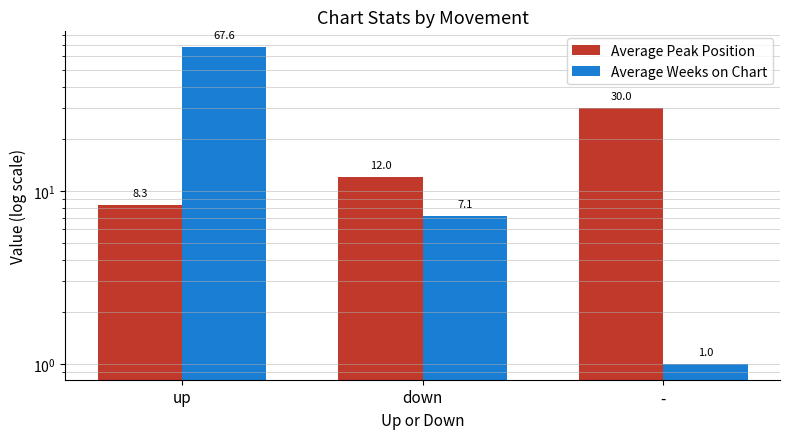

What is the label of the 1st bar from the right?

-